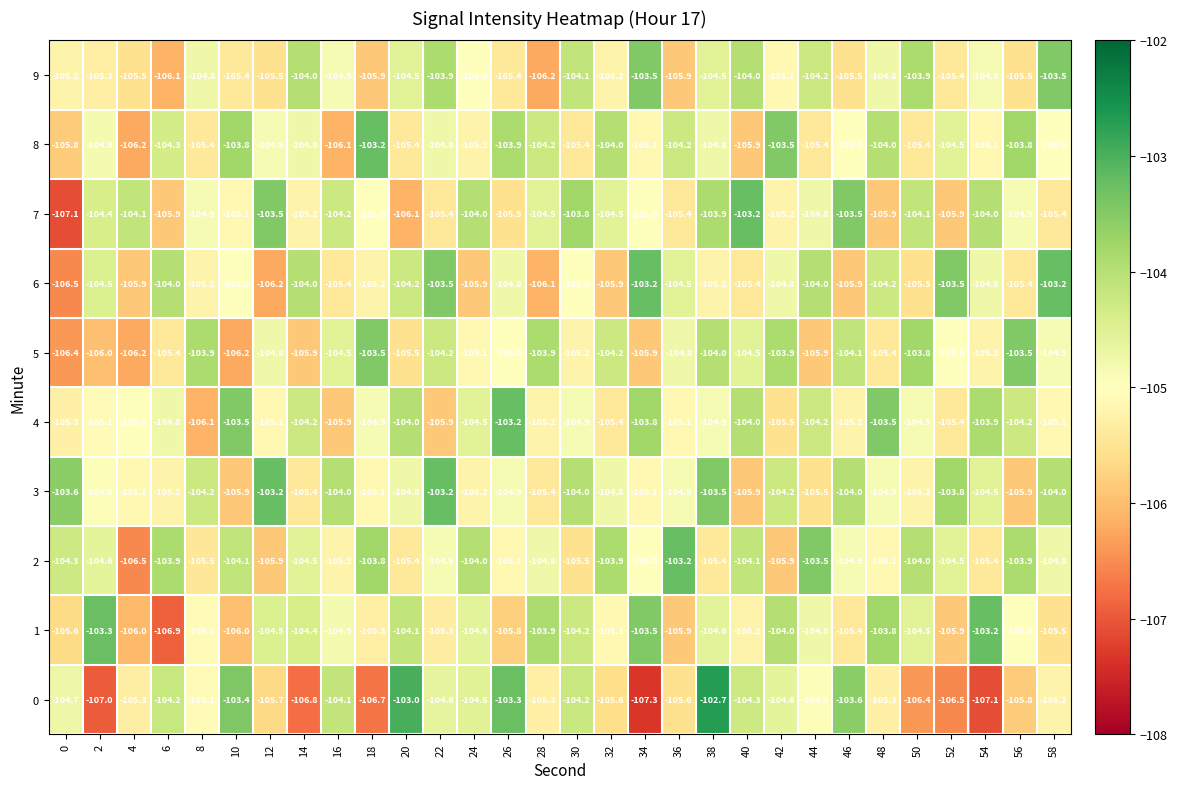

What is the difference between the maximum and second lowest values in the 1 series?

2.8